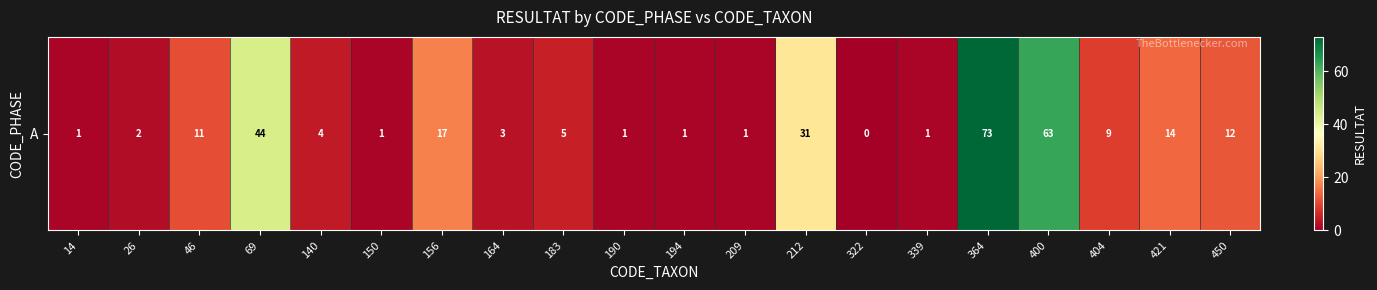

Rank the categories by value from highest to lowest.

364, 400, 69, 212, 156, 421, 450, 46, 404, 183, 140, 164, 26, 14, 150, 190, 194, 209, 339, 322